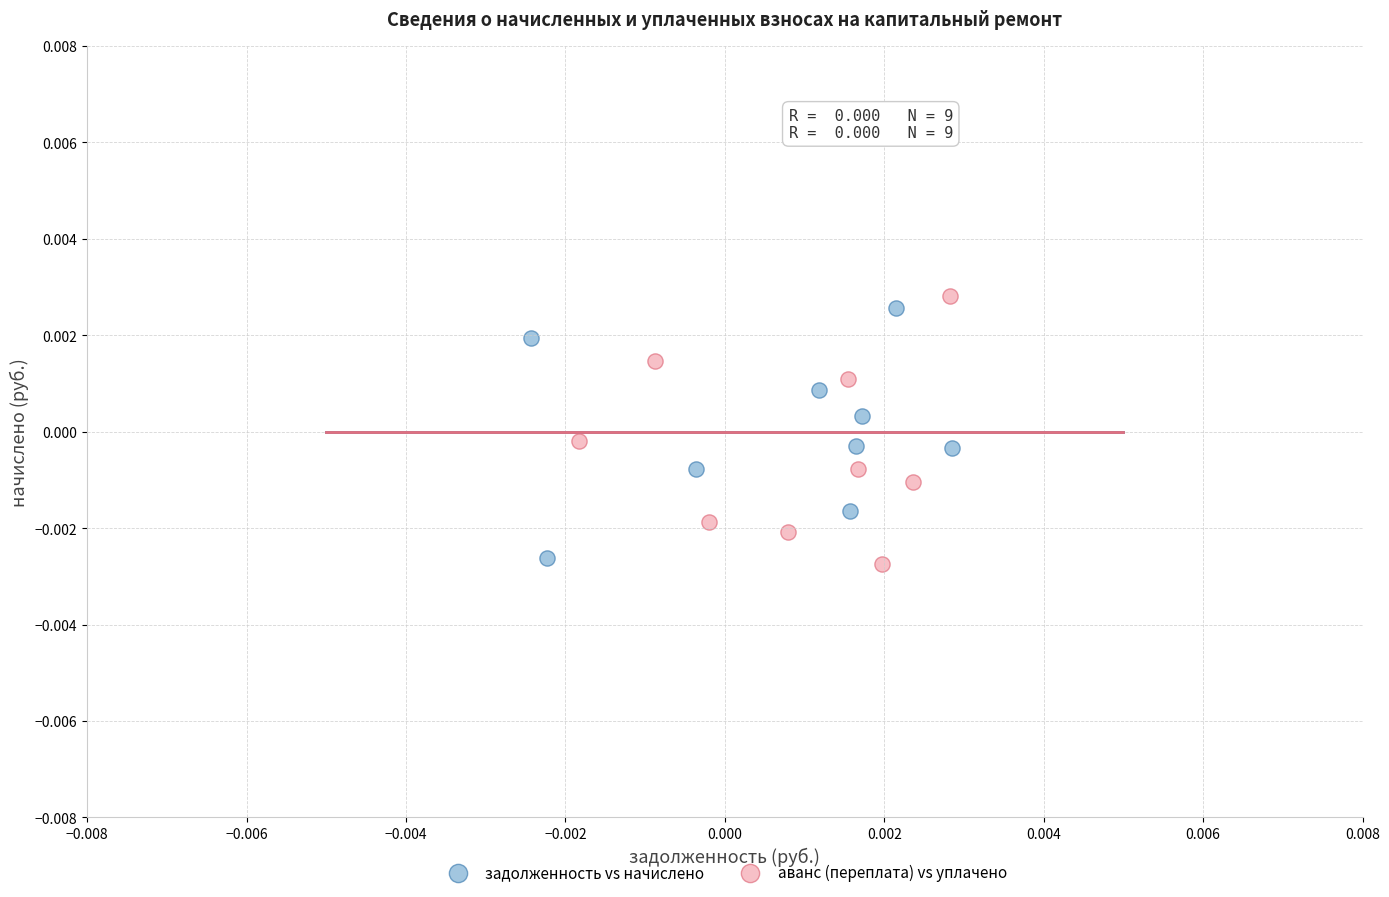

Which series contains the highest Y value?

аванс (переплата) vs уплачено